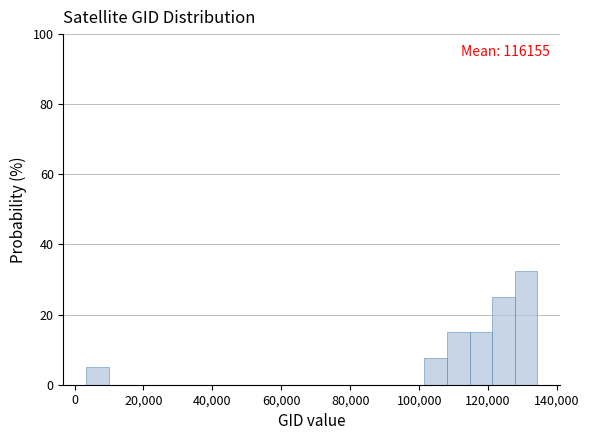

Around what value on the x-axis is the tallest bar? Give the approximate position of its centre, as read against the axis.

130000